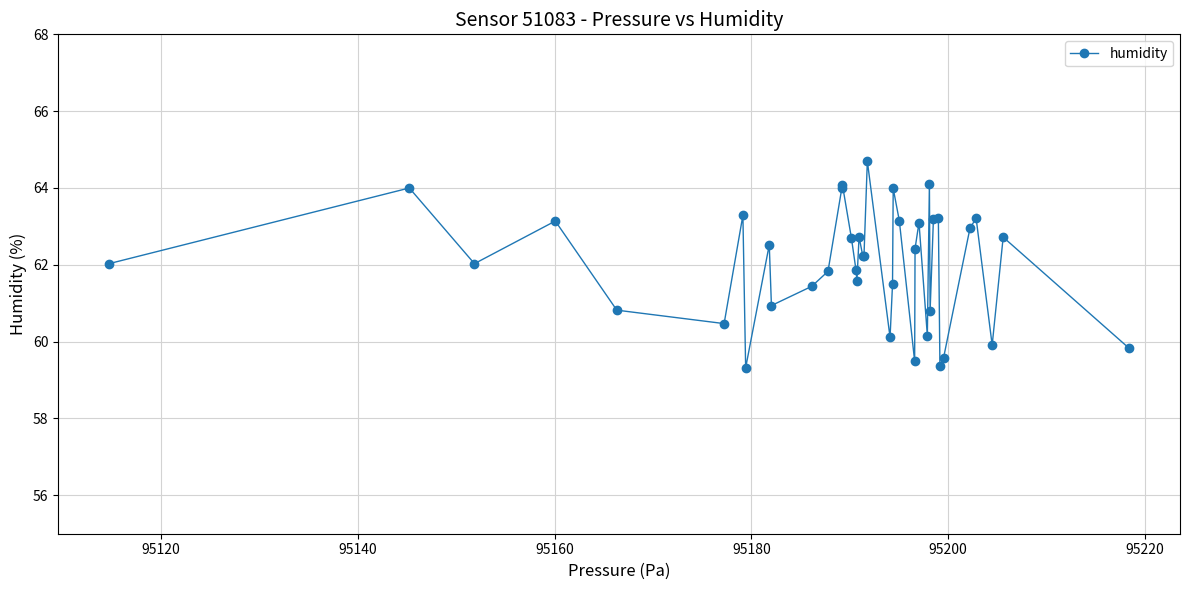

What is the average value?

62.0